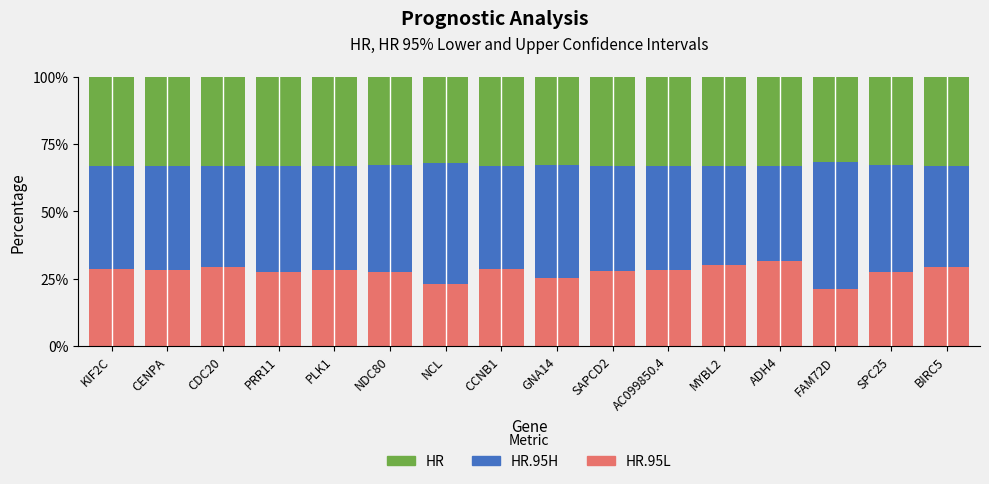

Count the number of data series in this chart.

3